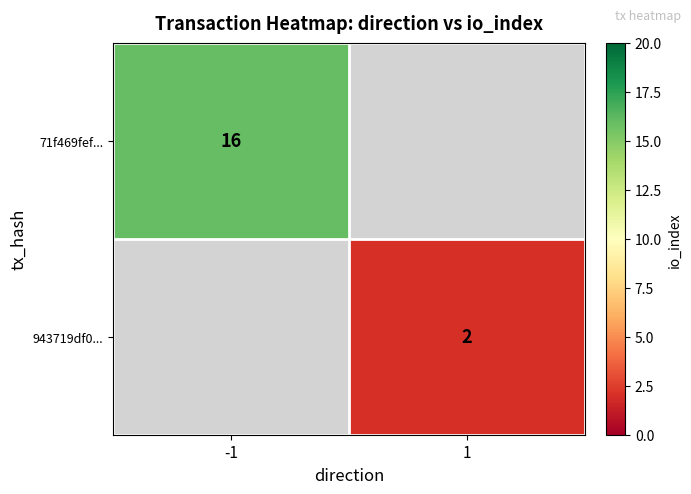

The 71f469fef... series shows 27 at -1. True or false?

False